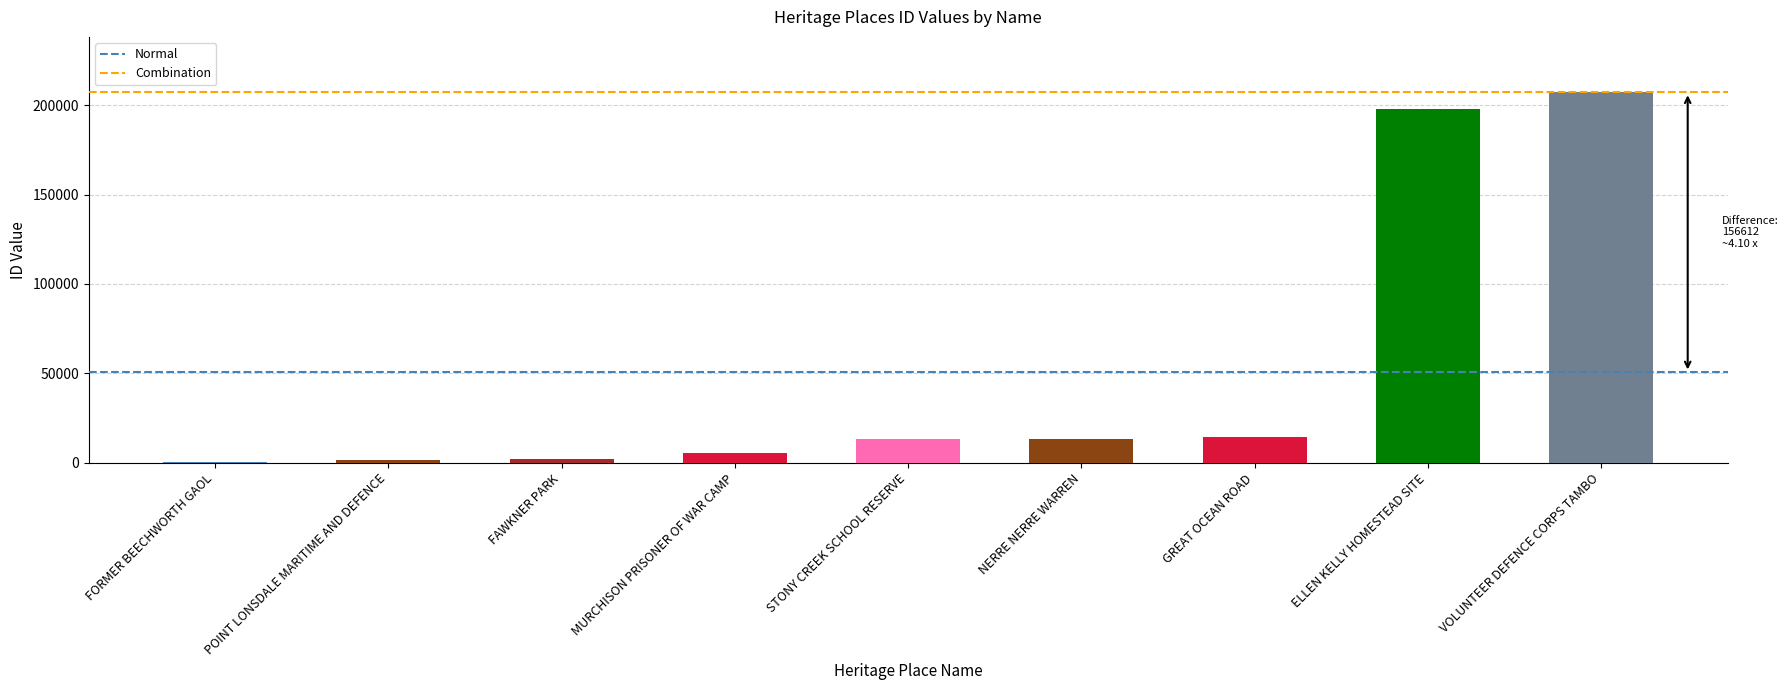

Is it true that the value at NERRE NERRE WARREN is 13456?

True